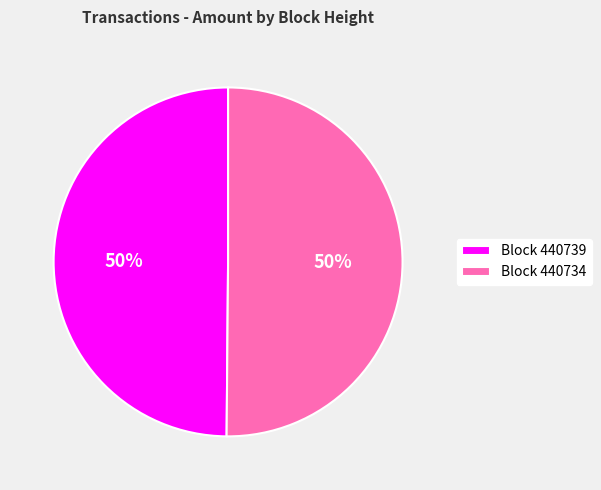

True or false: Block 440739 accounts for 50% of the total.

True